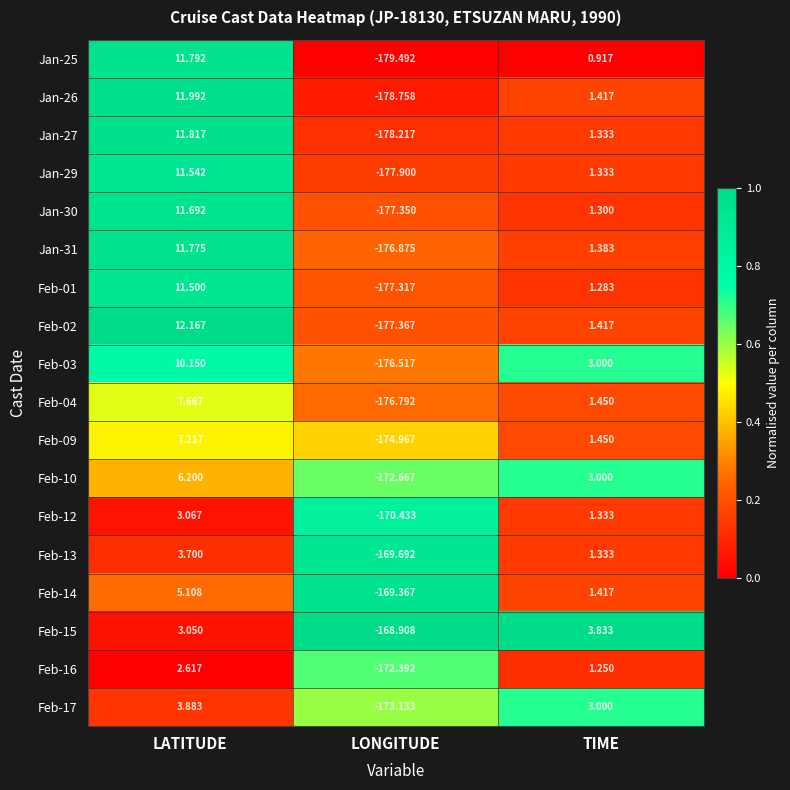

Where is Jan-25 nearest to the value -83?

TIME